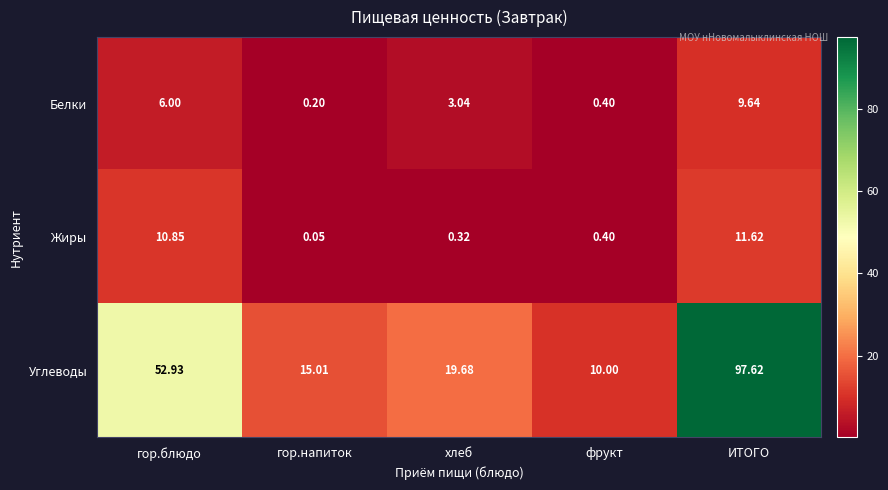

At which category is the sum across all series the highest?

ИТОГО